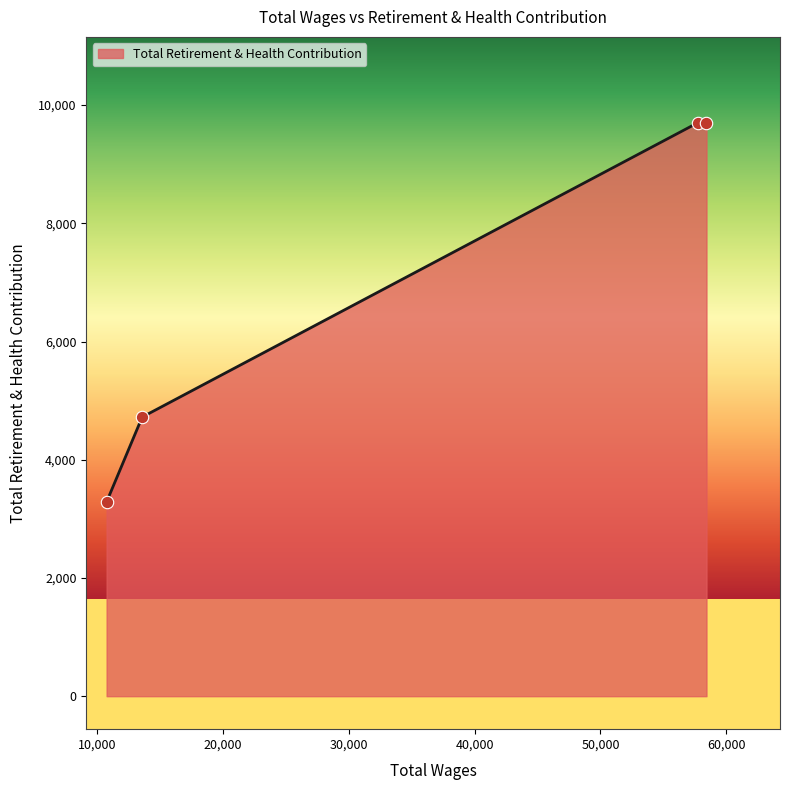

True or false: the data has more than 1 interior local peaks.

False